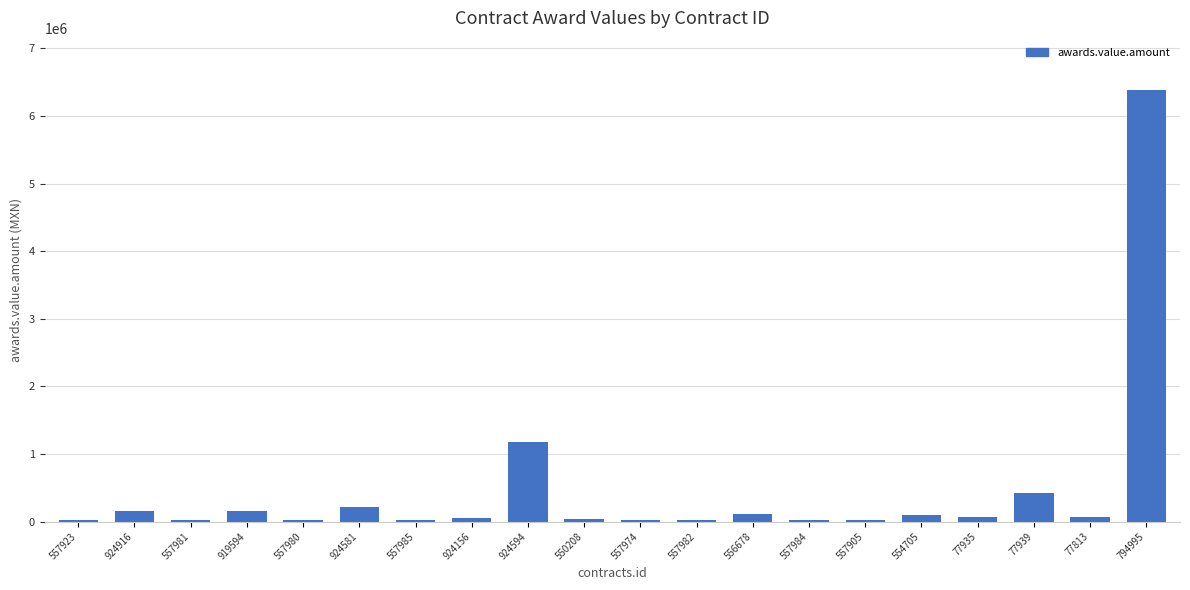

What is the difference between the maximum and second lowest values?

6358666.8